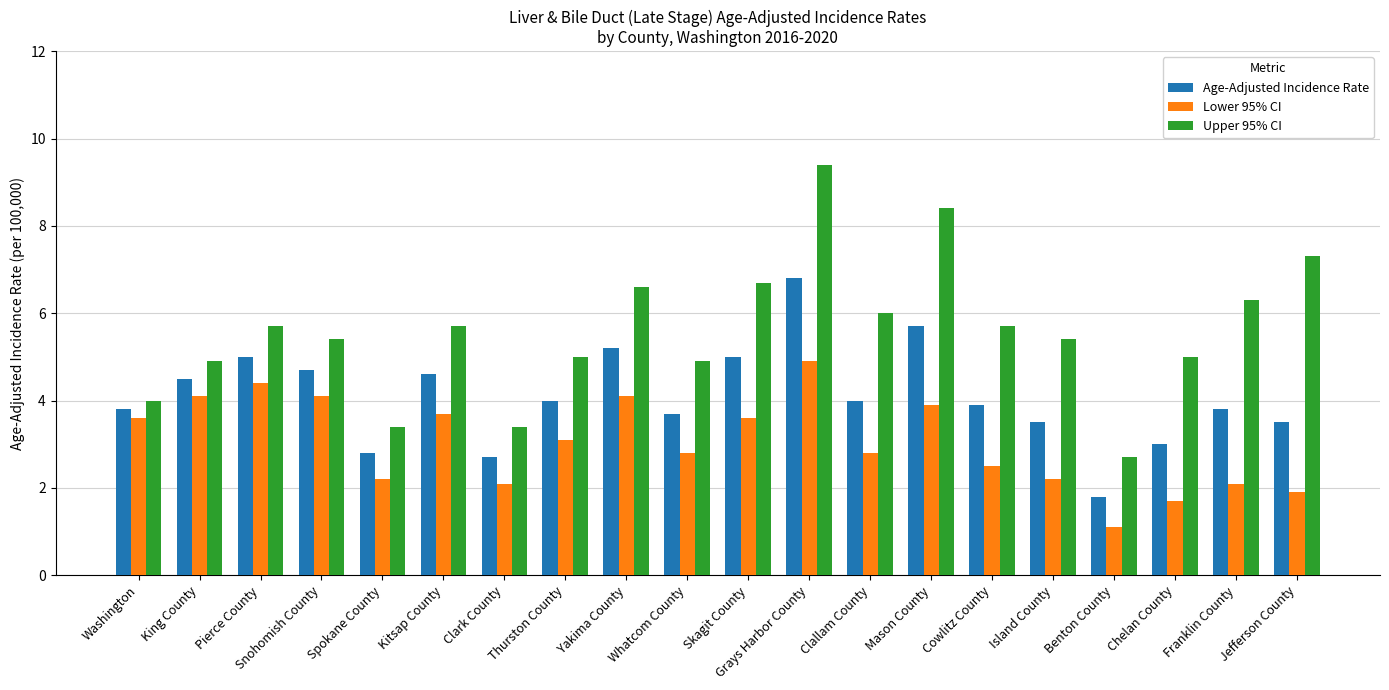

How many bars are there in total?

60